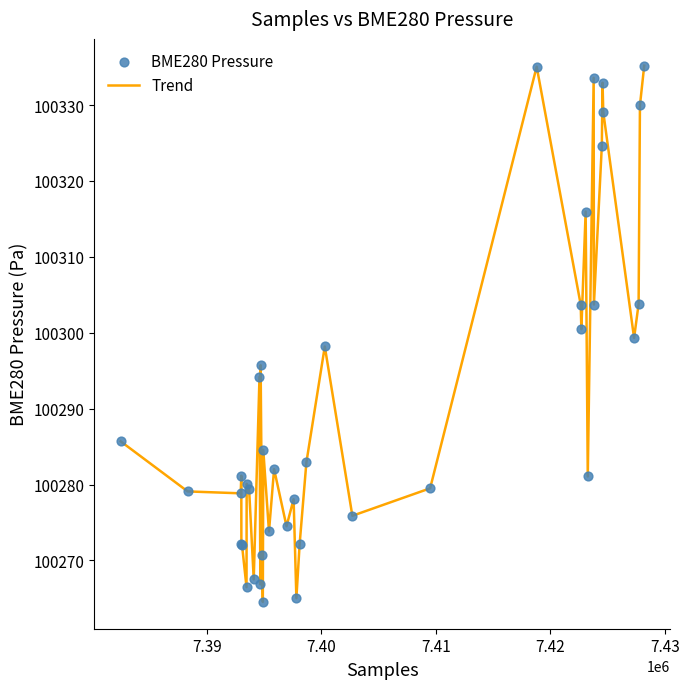

What is the smallest value displayed?

100264.5